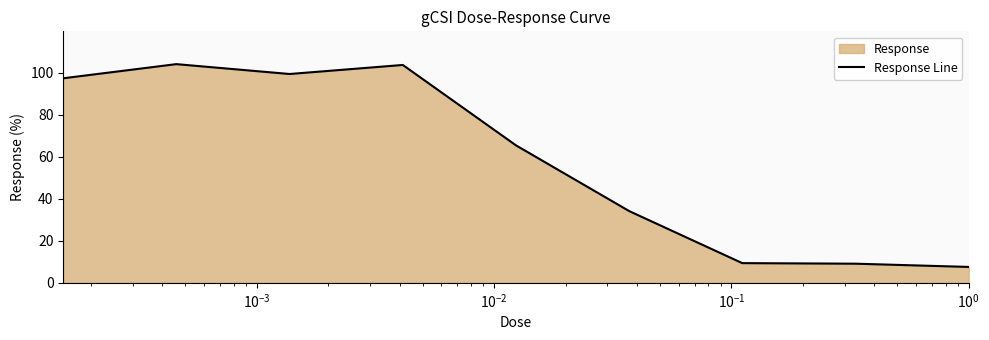

What is the minimum value shown in the chart?

7.6